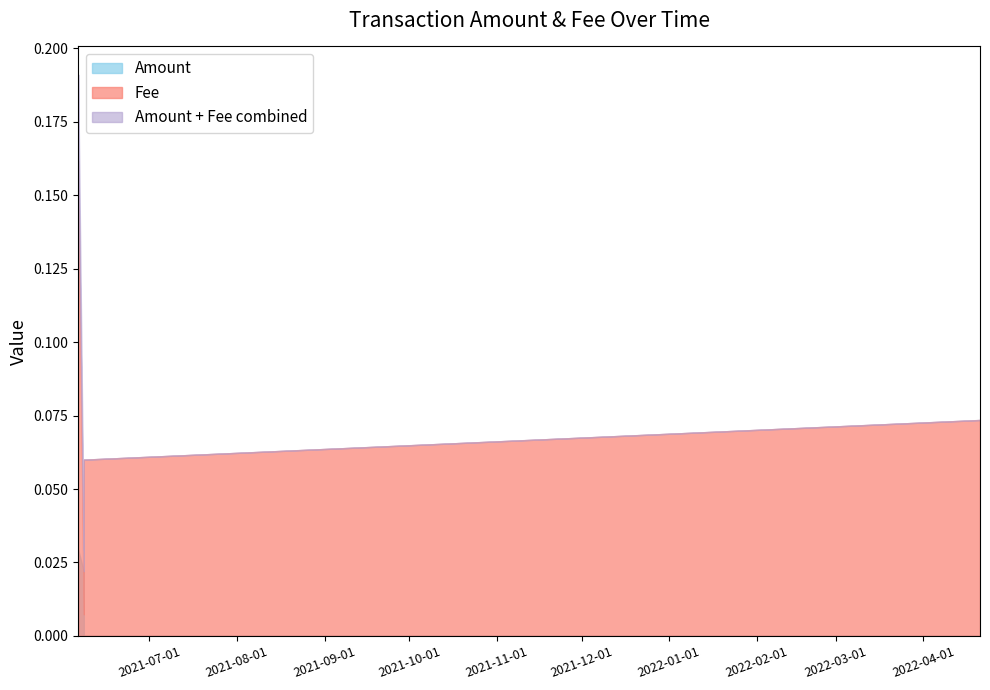

At which category does Amount reach its first local valley?

2021-06-07 17:57:26